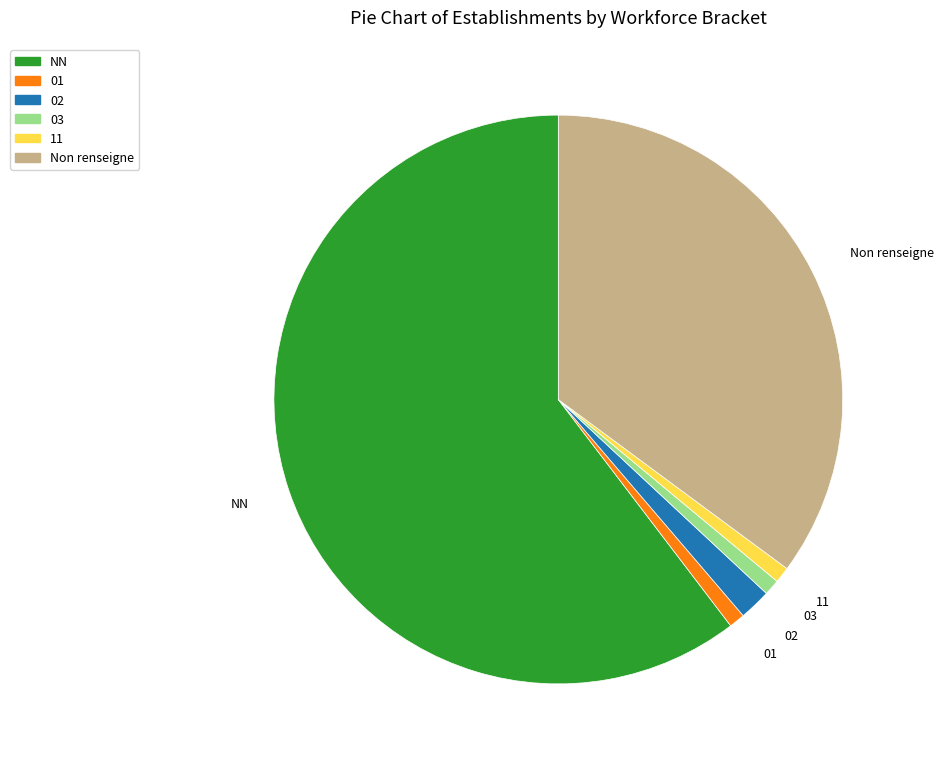

The 02 slice represents 15% of the pie. True or false?

False